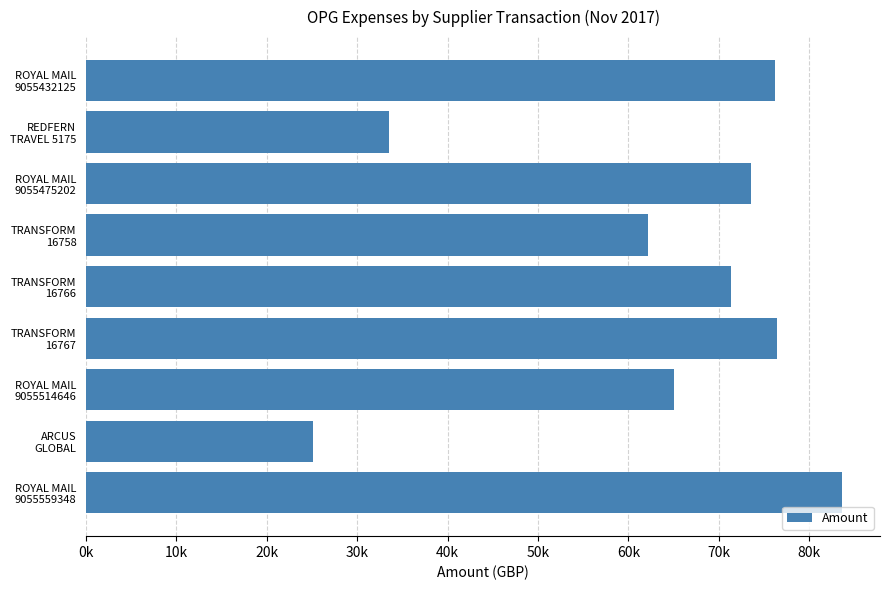

Are the bars horizontal?

Yes